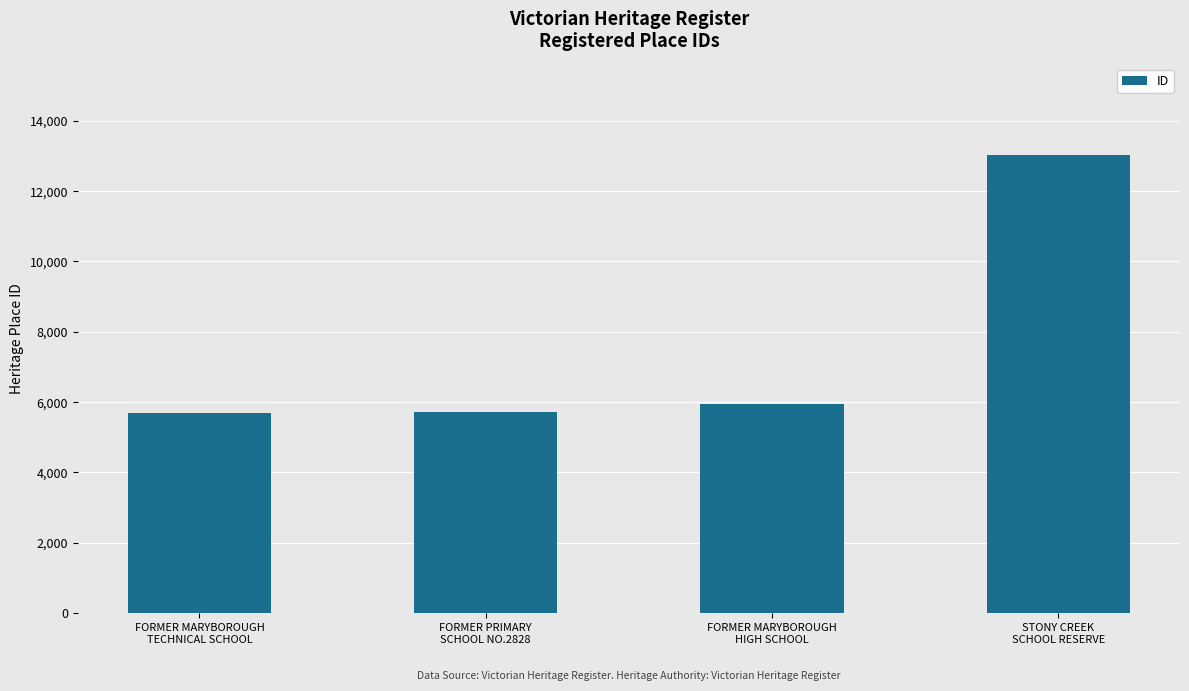

What is the average value?

7597